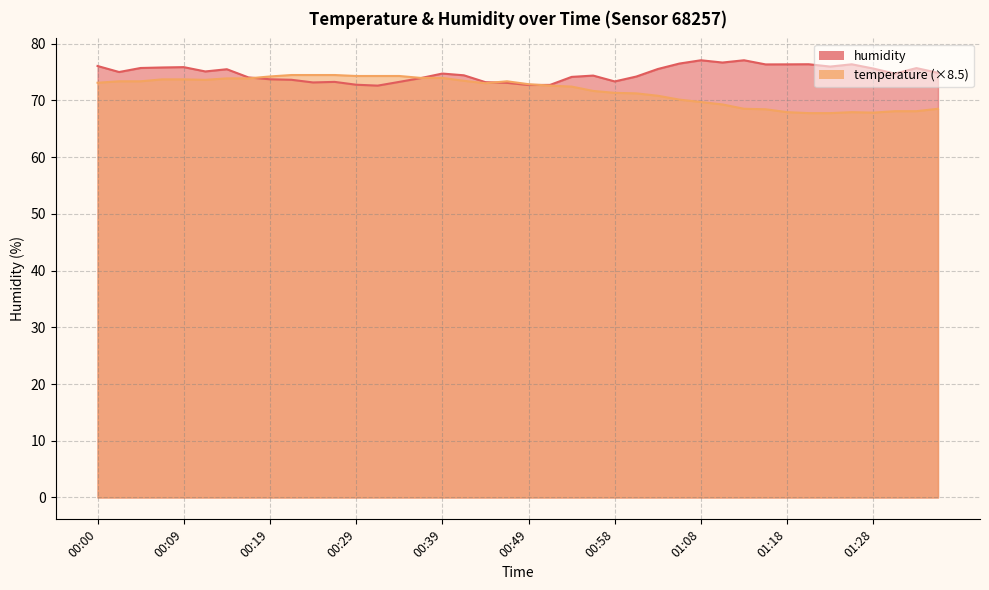

Does the chart display data point markers on the line(s)?

No